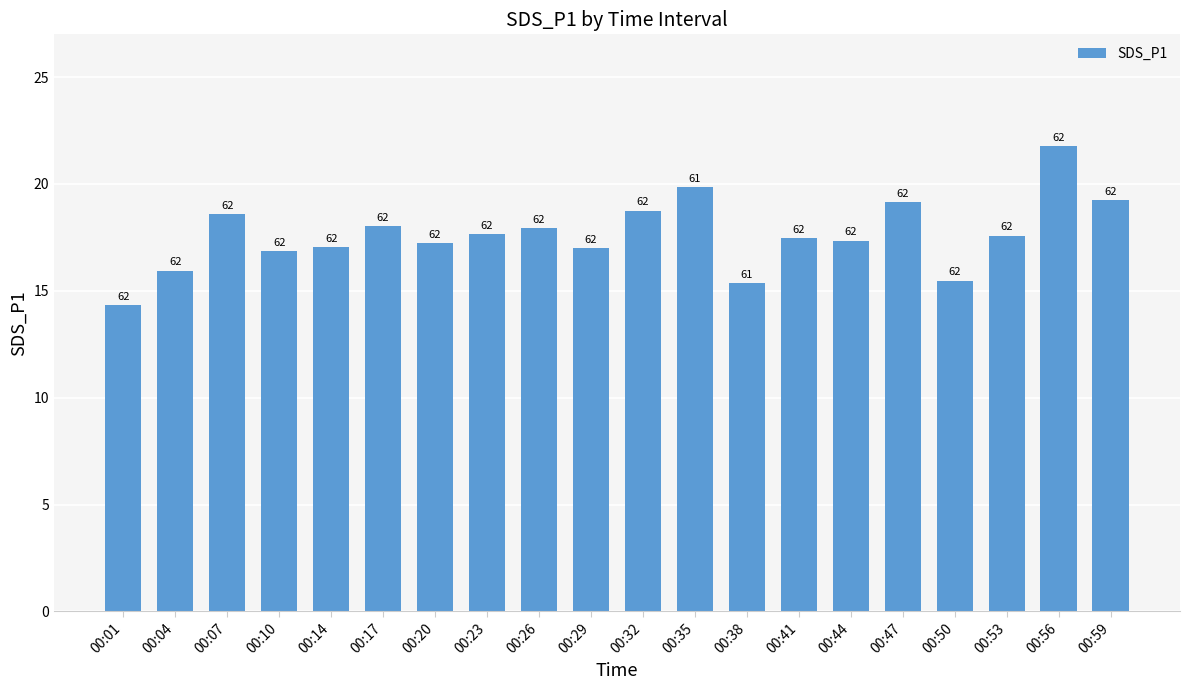

Are the bars horizontal?

No